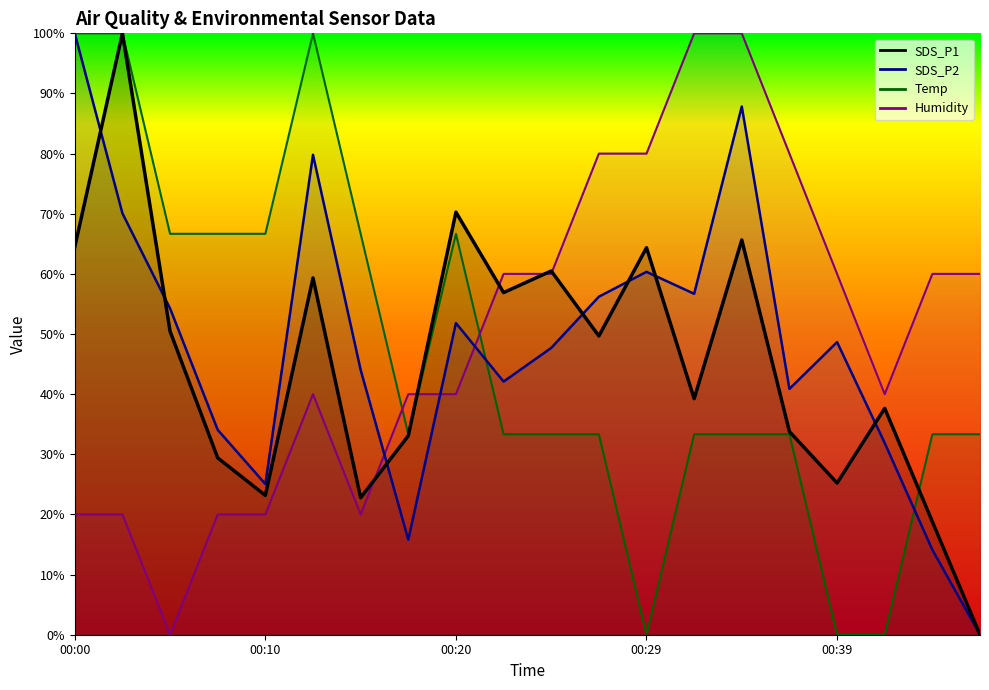

How many interior local peaks does the Humidity series have?

1